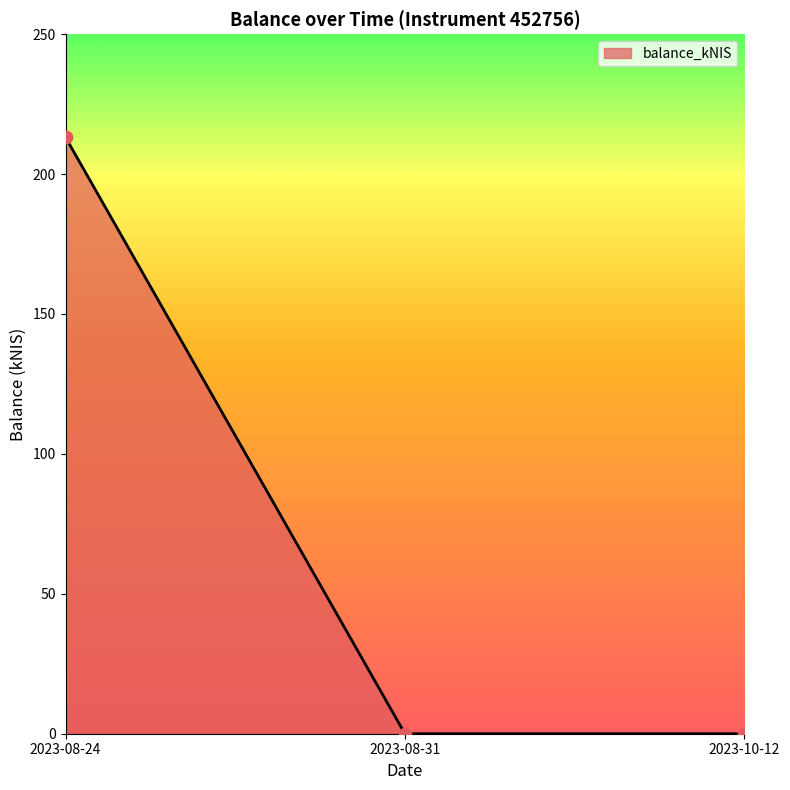

What is the change in value from 2023-08-24 to 2023-10-12?

-213.1